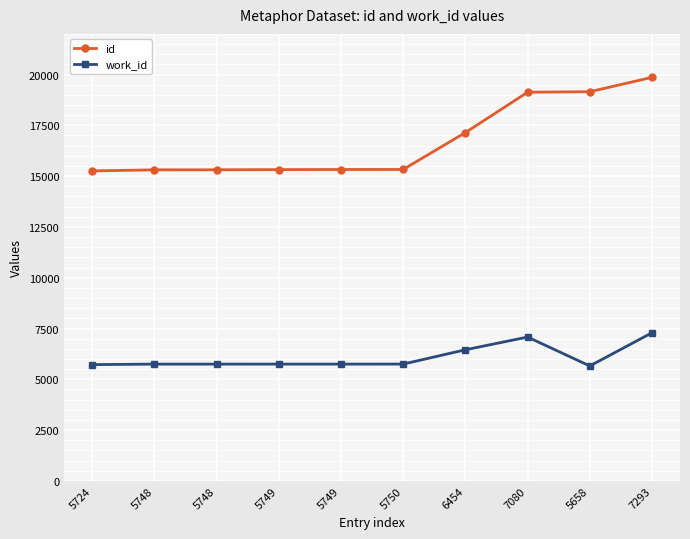

Count the number of categories in the chart.

10